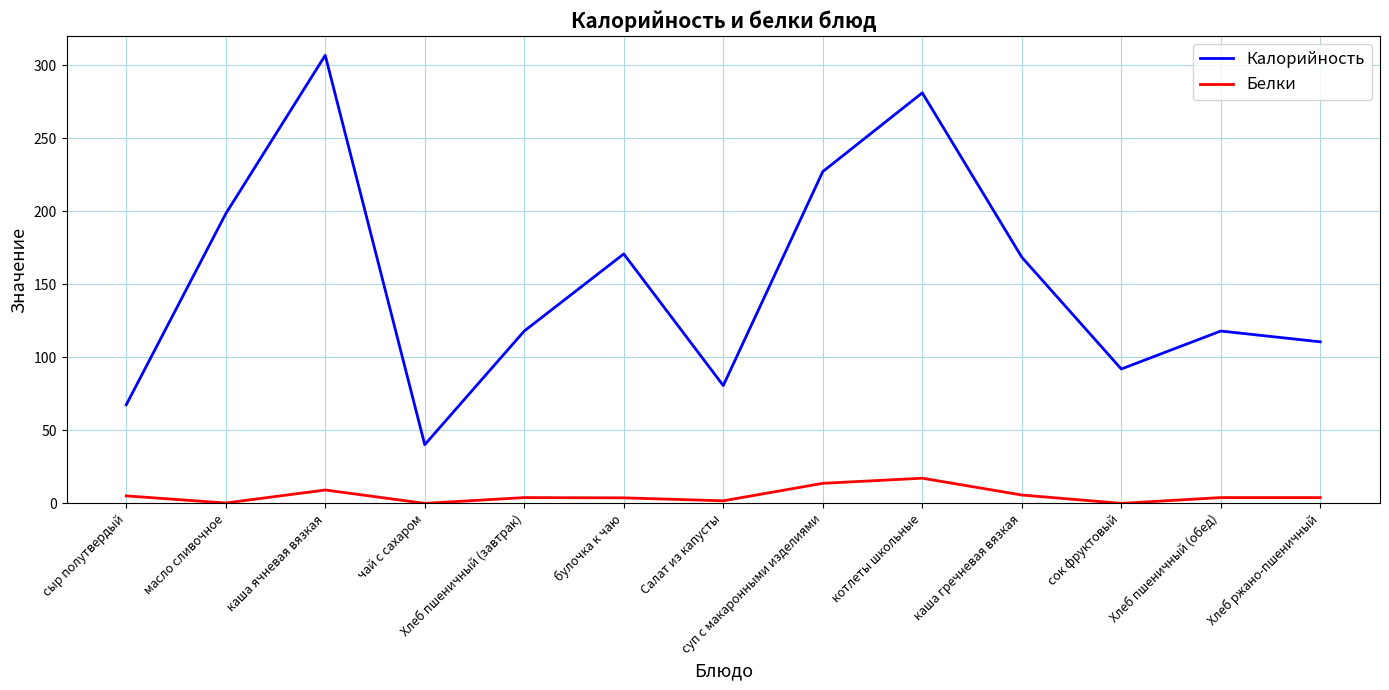

What position from the right is Хлеб ржано-пшеничный?

1